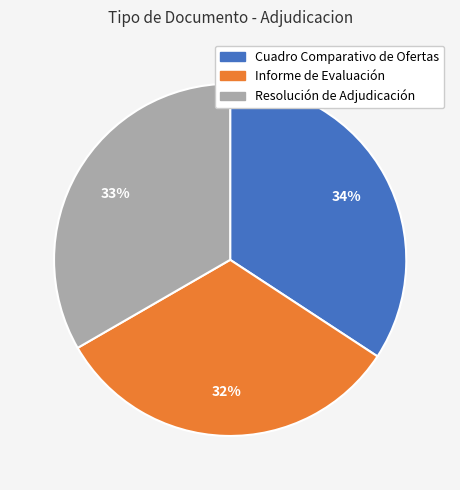

Is there a majority slice in this chart?

No